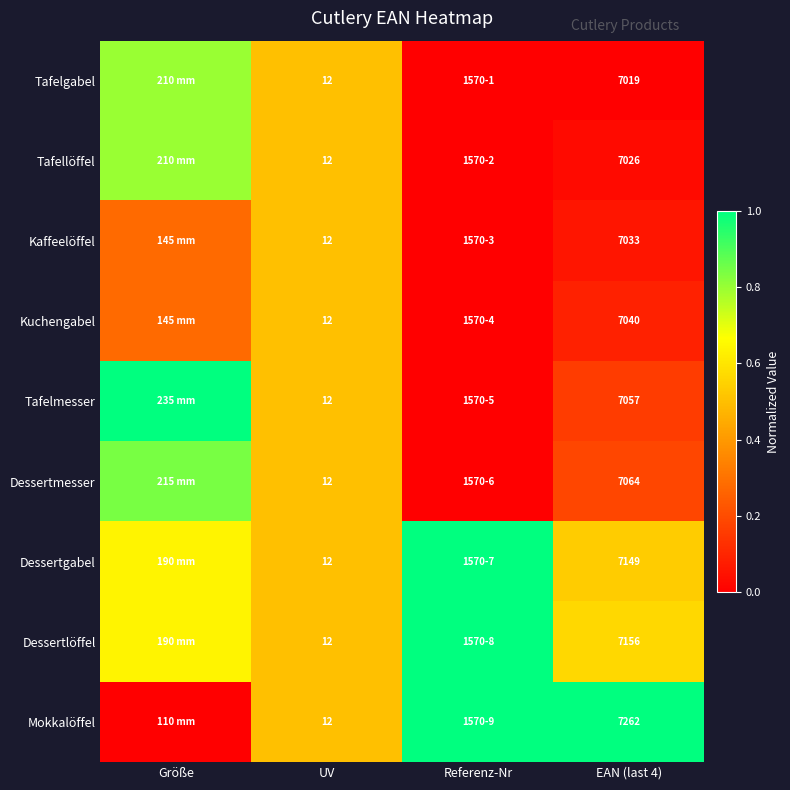

True or false: Mokkalöffel has a value of 0.2 at UV.

False